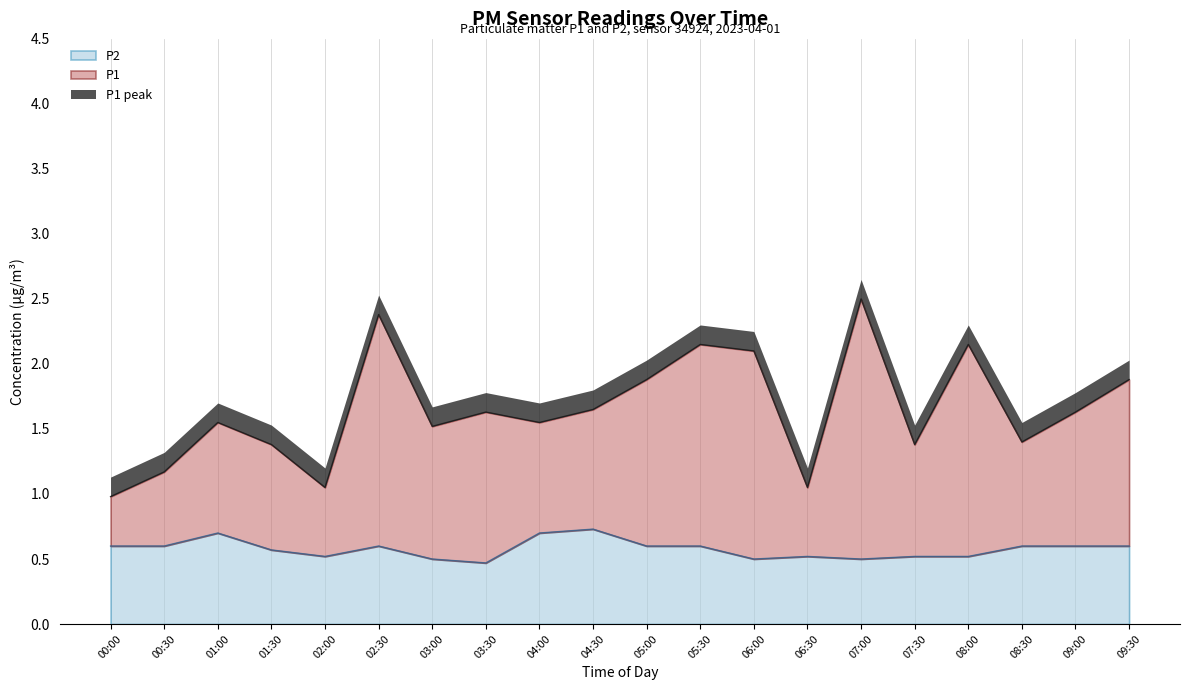

What is the highest value of the P1 series?

2.5